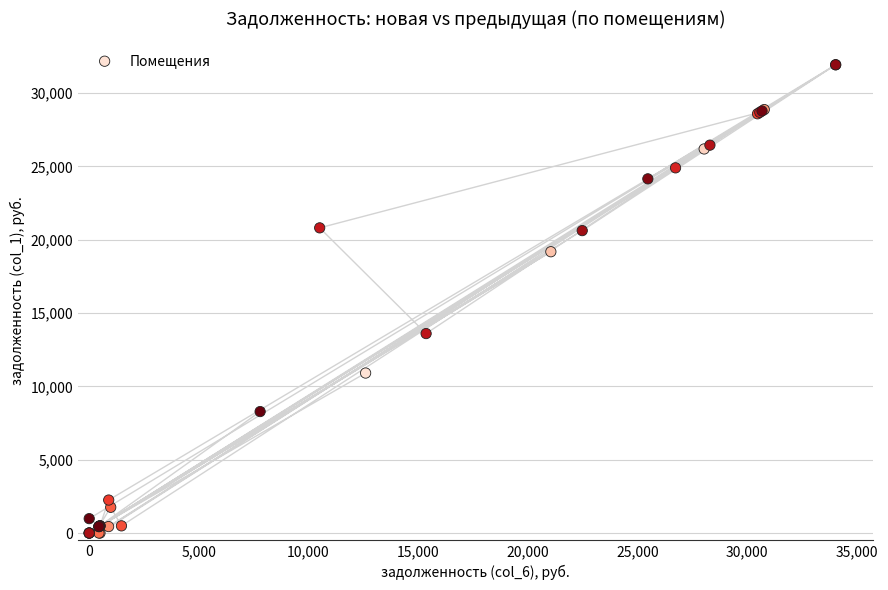

What Y value in the scatter plot is closest to 15967?

13604.1